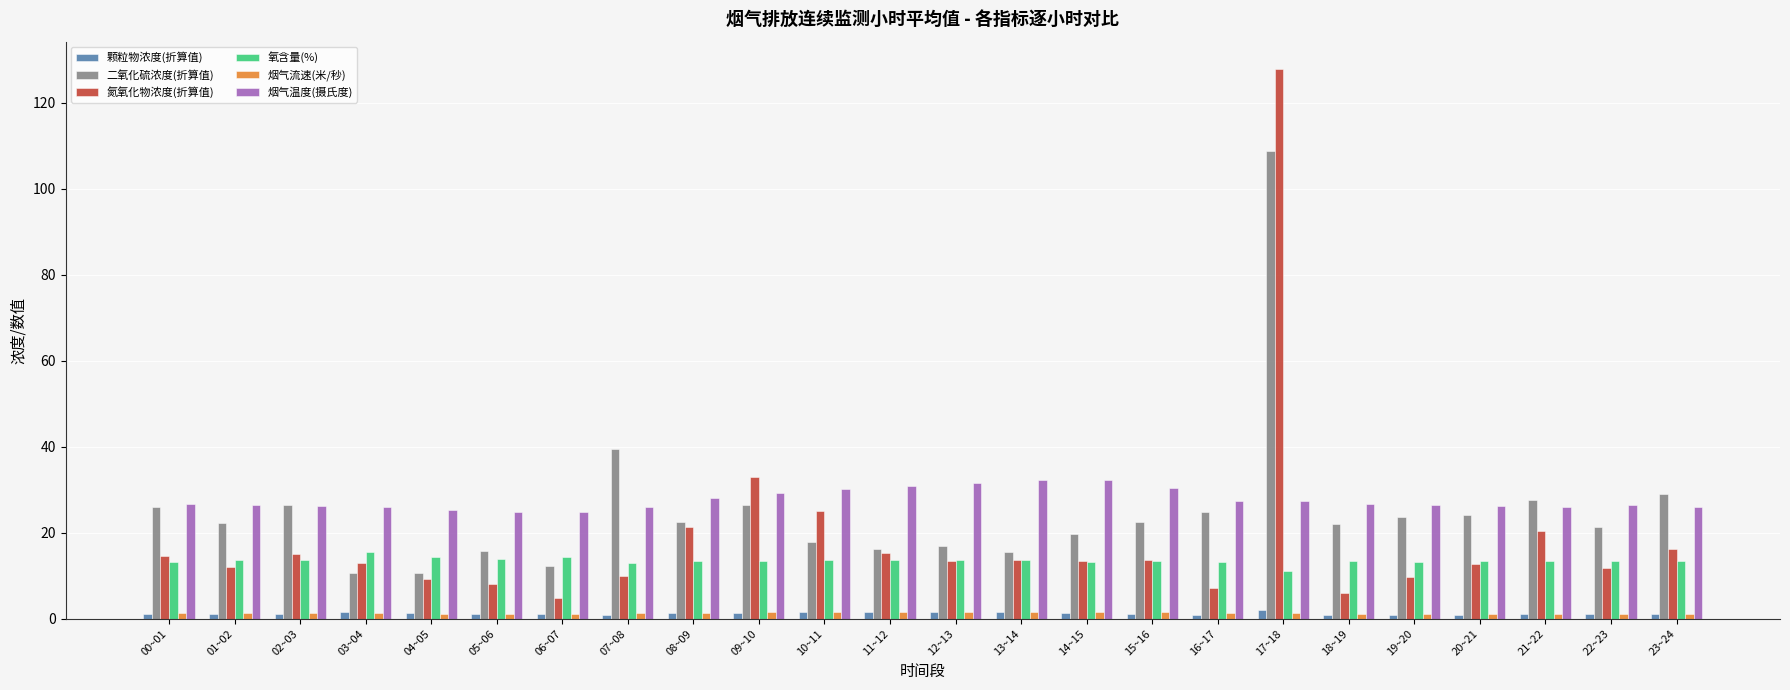

What is the label of the 22nd bar from the right?

02~03